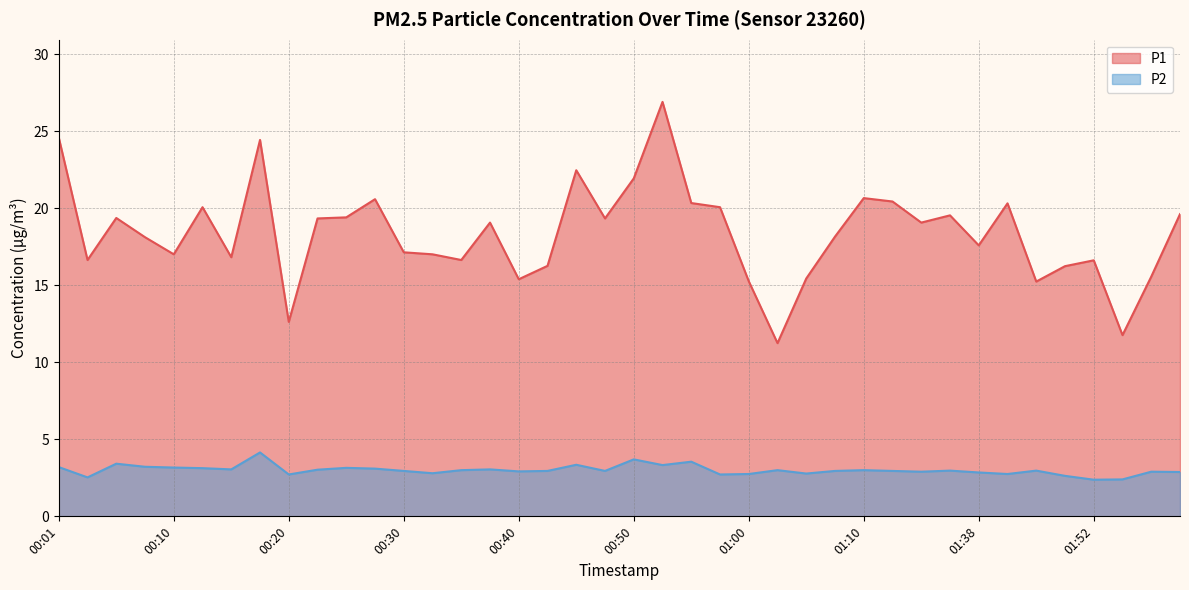

How many lines are shown in the chart?

2